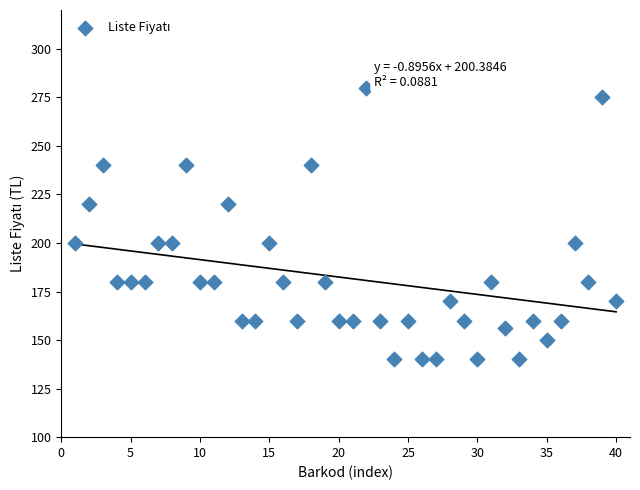

What is the range of X values (max minus min)?

39